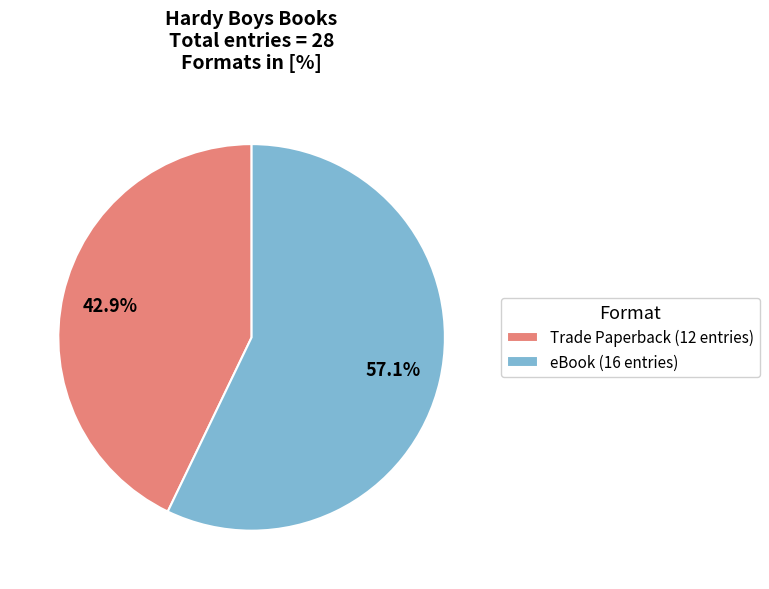

To the nearest percent, what percentage of the pie is Trade Paperback?

43%